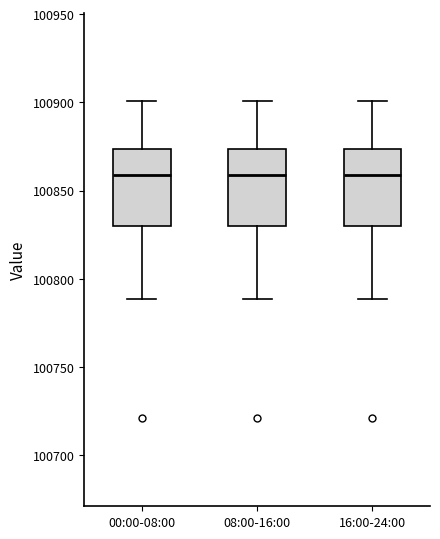

Where does the median line of the box for 16:00-24:00 sit on the y-axis? The values are not printed on the chart, so give them approximately, as read against the axis.

100860